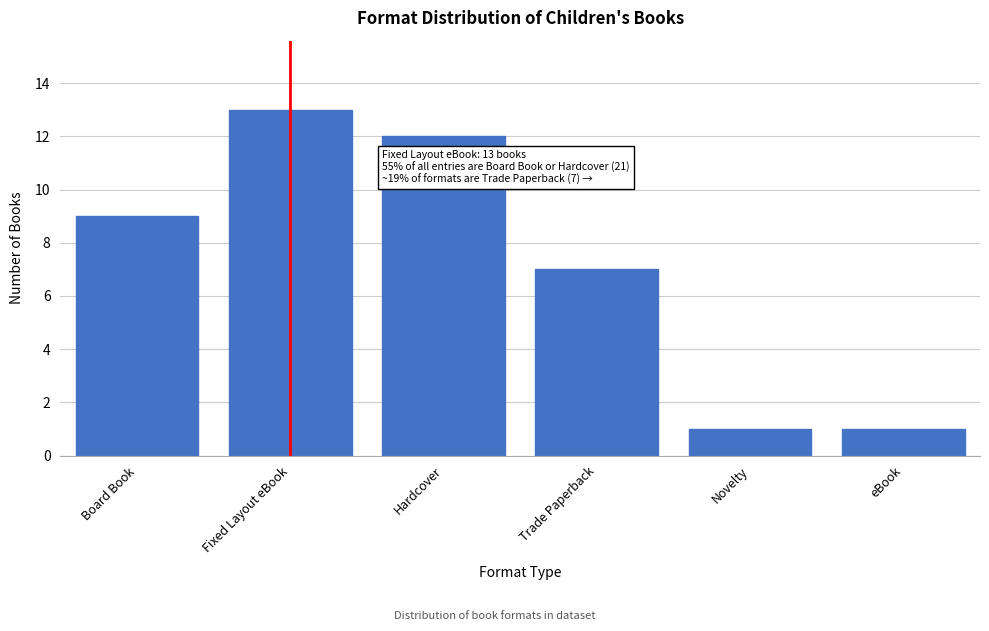

Reading left to right, extract all data points from this chart.

Board Book=9	Fixed Layout eBook=13	Hardcover=12	Trade Paperback=7	Novelty=1	eBook=1